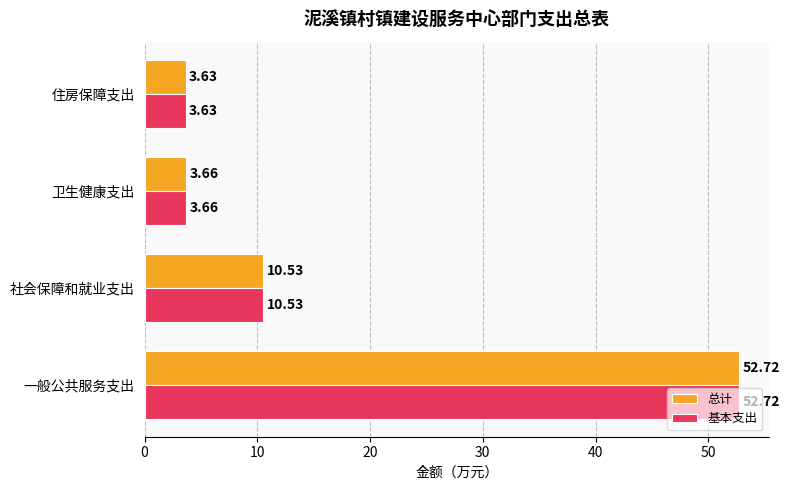

How many distinct data groups are displayed?

2